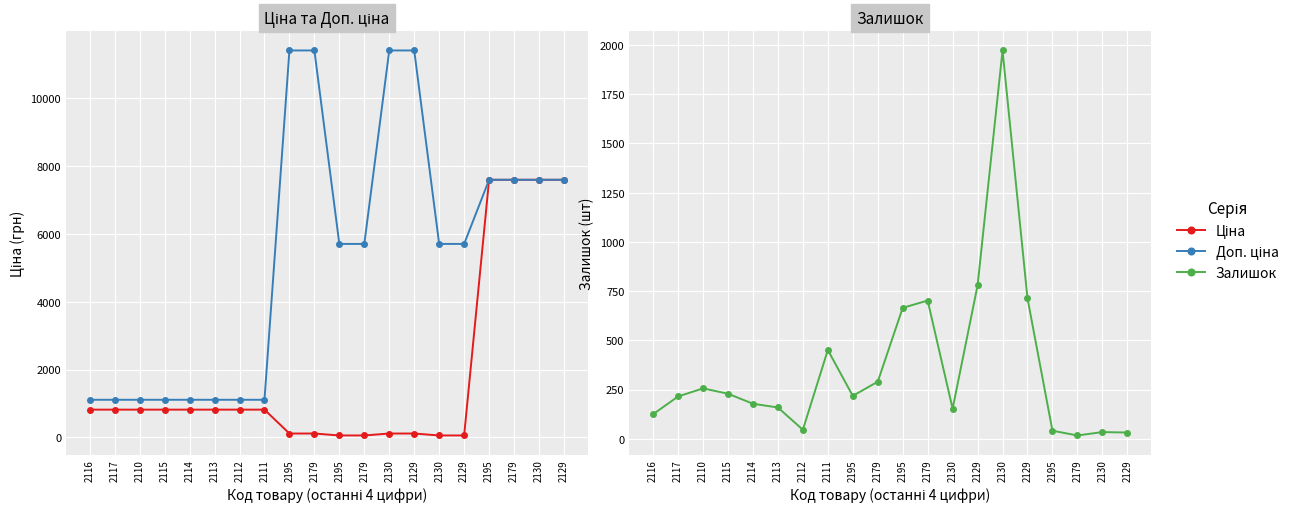

True or false: Залишок and Ціна intersect in this chart.

True